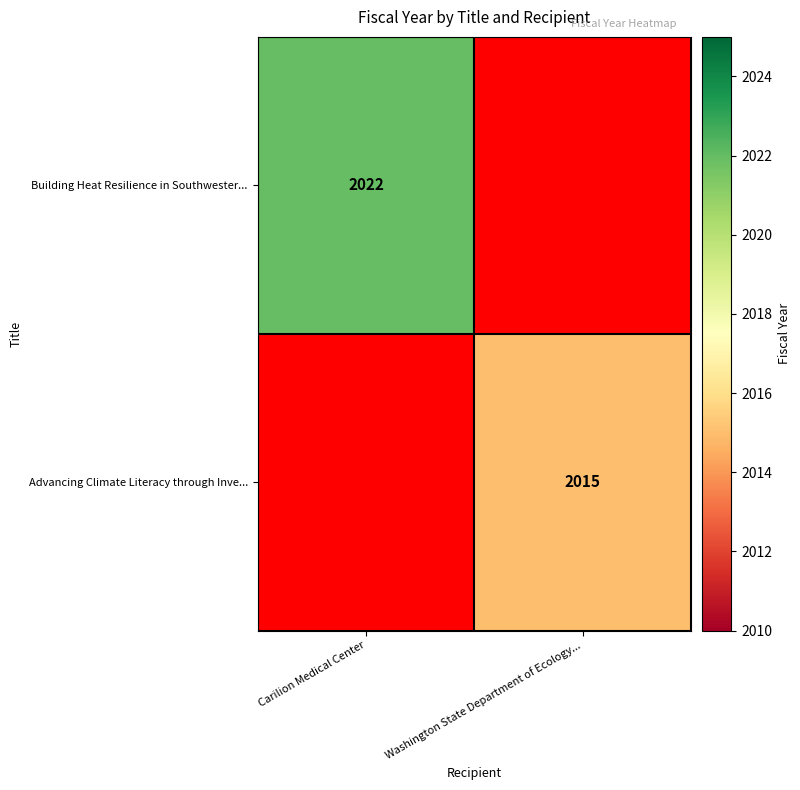

Is it true that Advancing Climate Literacy through Inve... equals 2015 at Washington State Department of Ecology...?

True